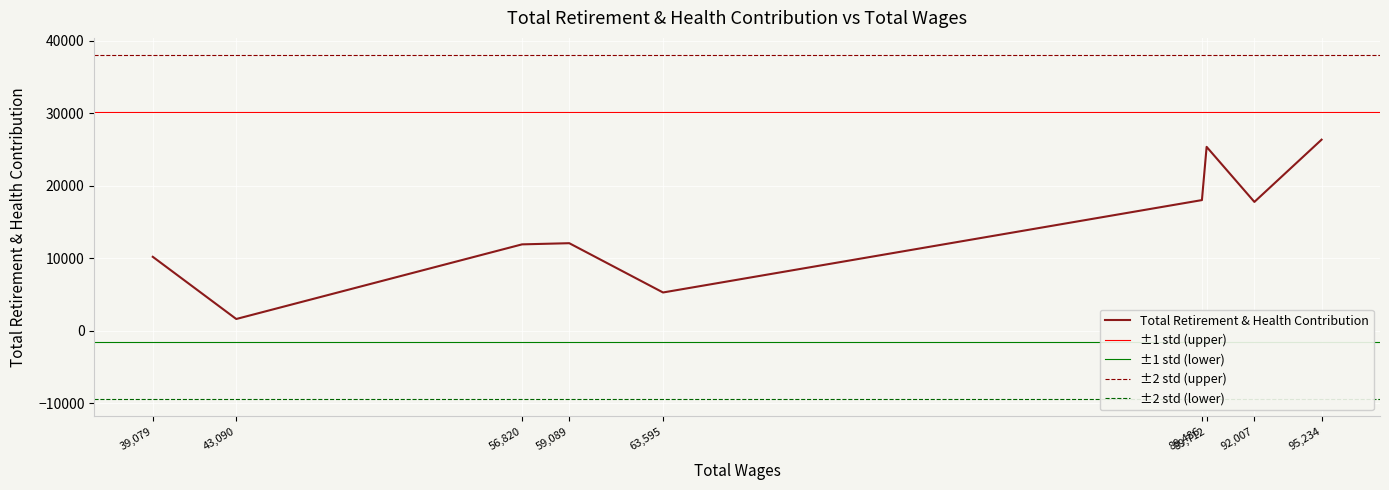

List the labels in order of value, largest first.

95234.0, 89712.0, 89486.0, 92007.0, 59089.0, 56820.0, 39079.0, 63595.0, 43090.0